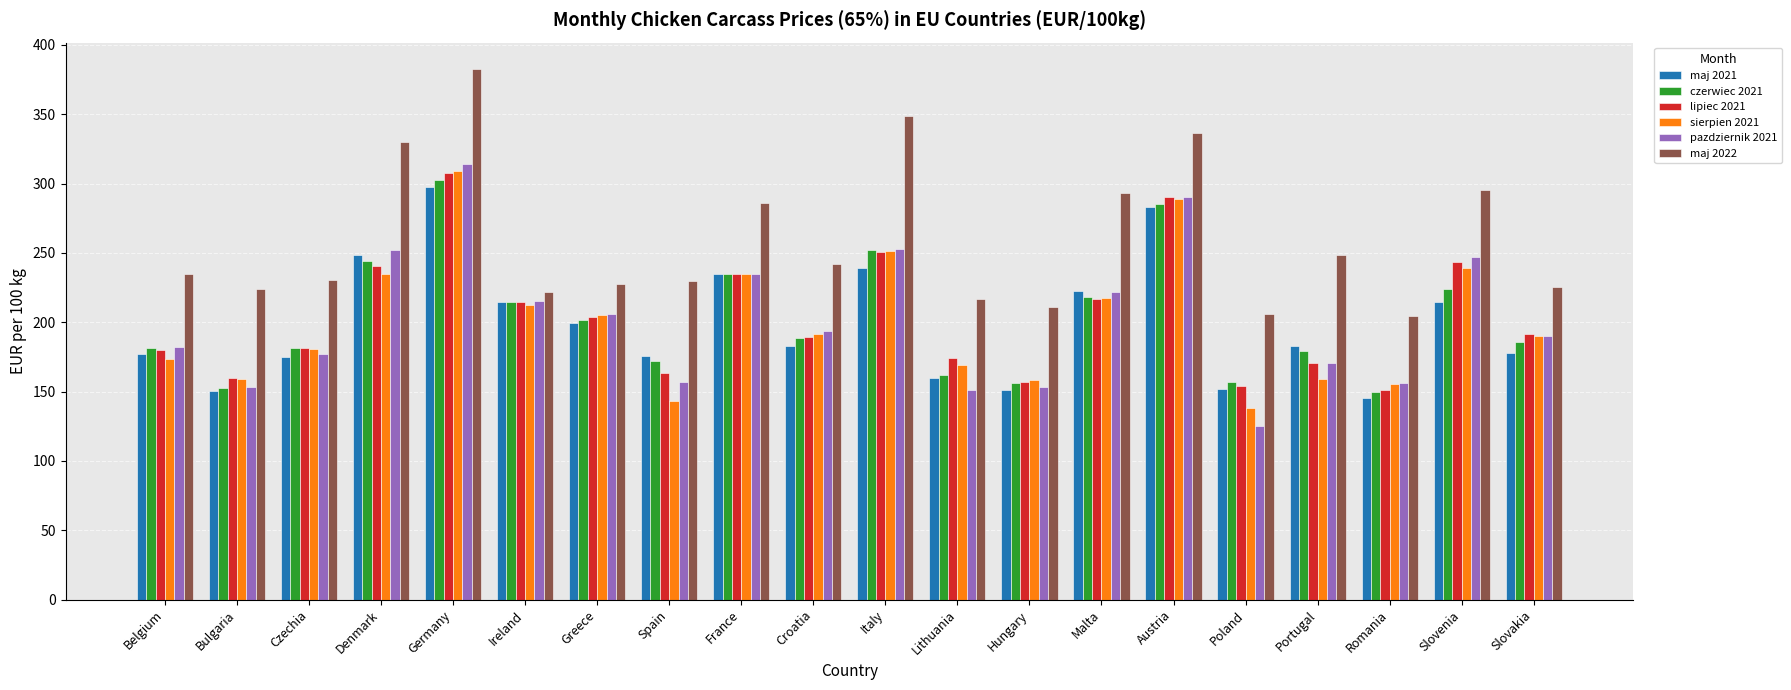

What is the value of the maj 2021 bar at the 12th from the left?

159.5